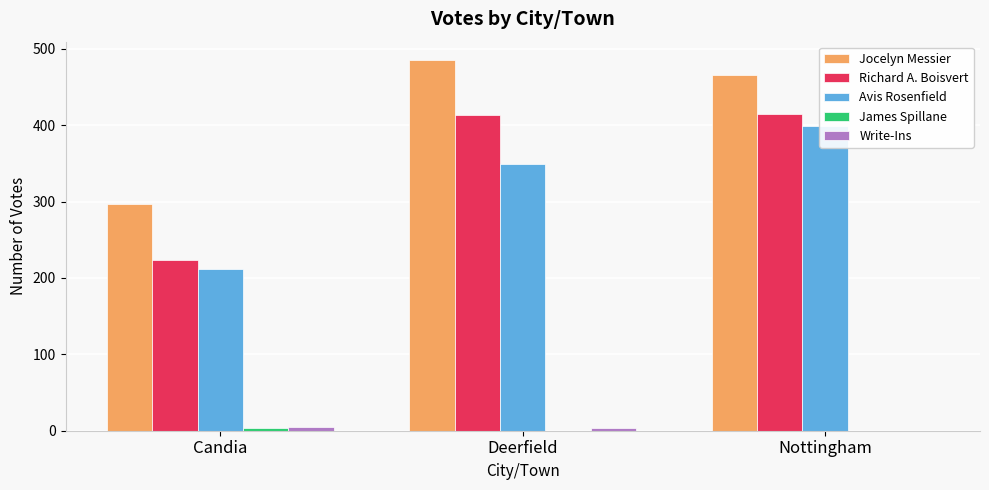

How many groups of bars are there?

3